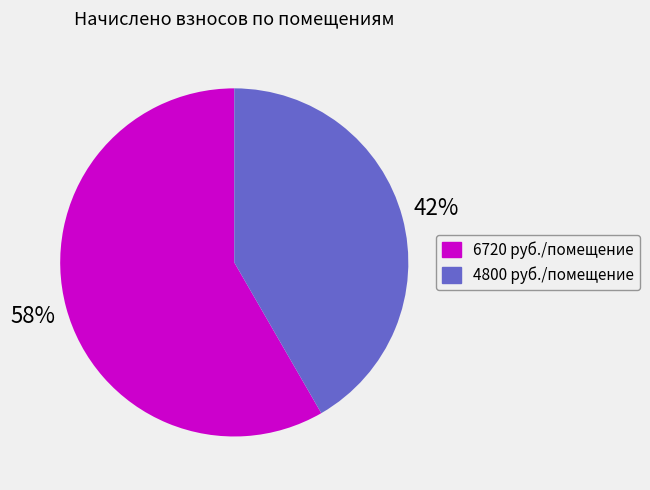

To the nearest percent, what is the average slice percentage?

50%